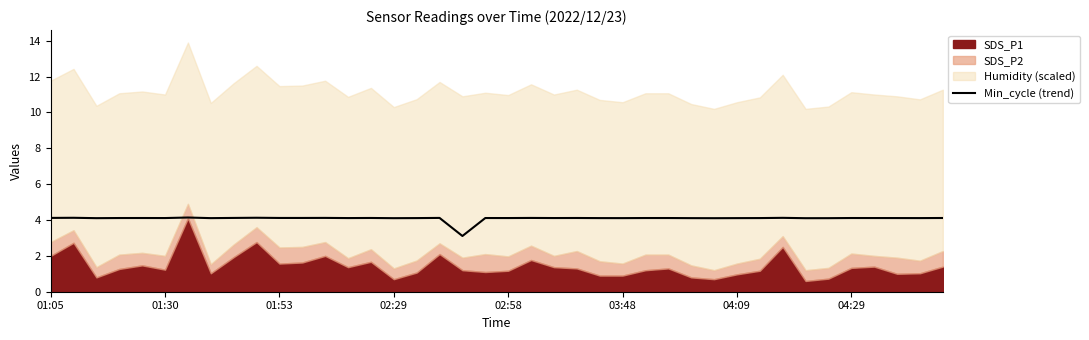

How many data points does each series have?

40